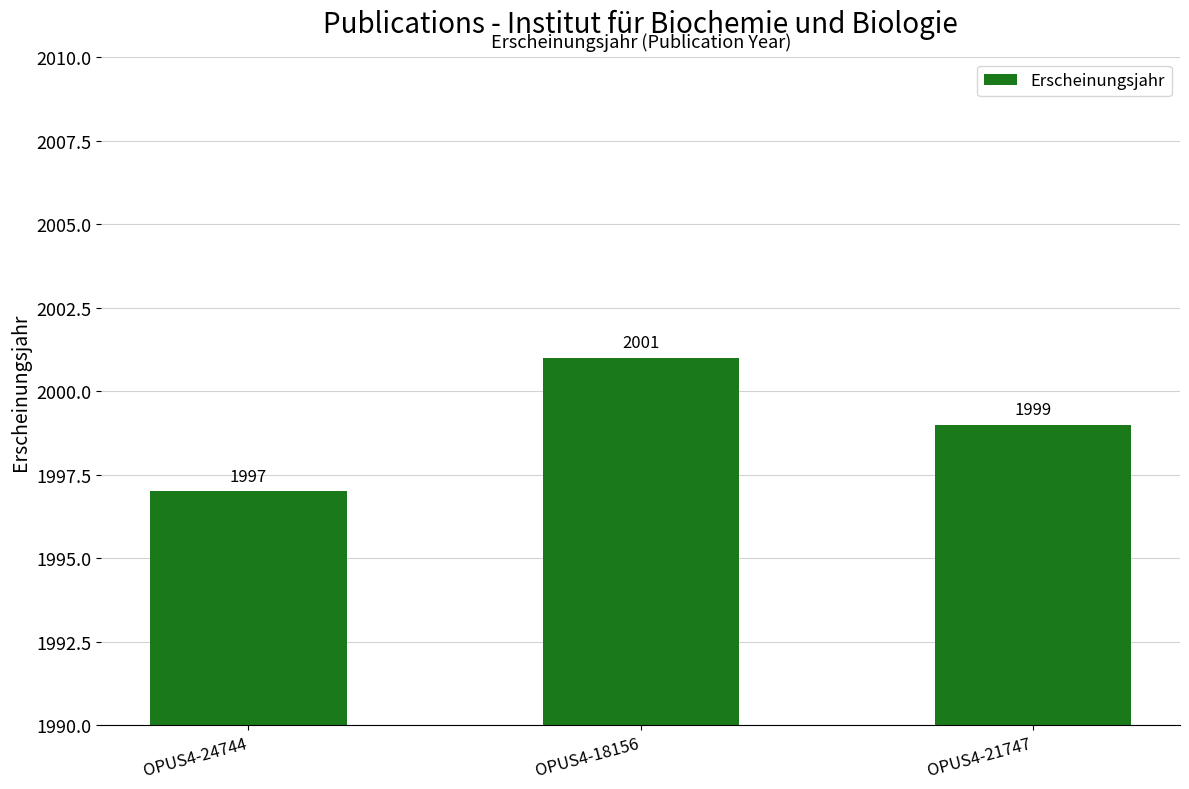

Reading right to left, what are all the values shown in this chart?

OPUS4-21747=1999	OPUS4-18156=2001	OPUS4-24744=1997